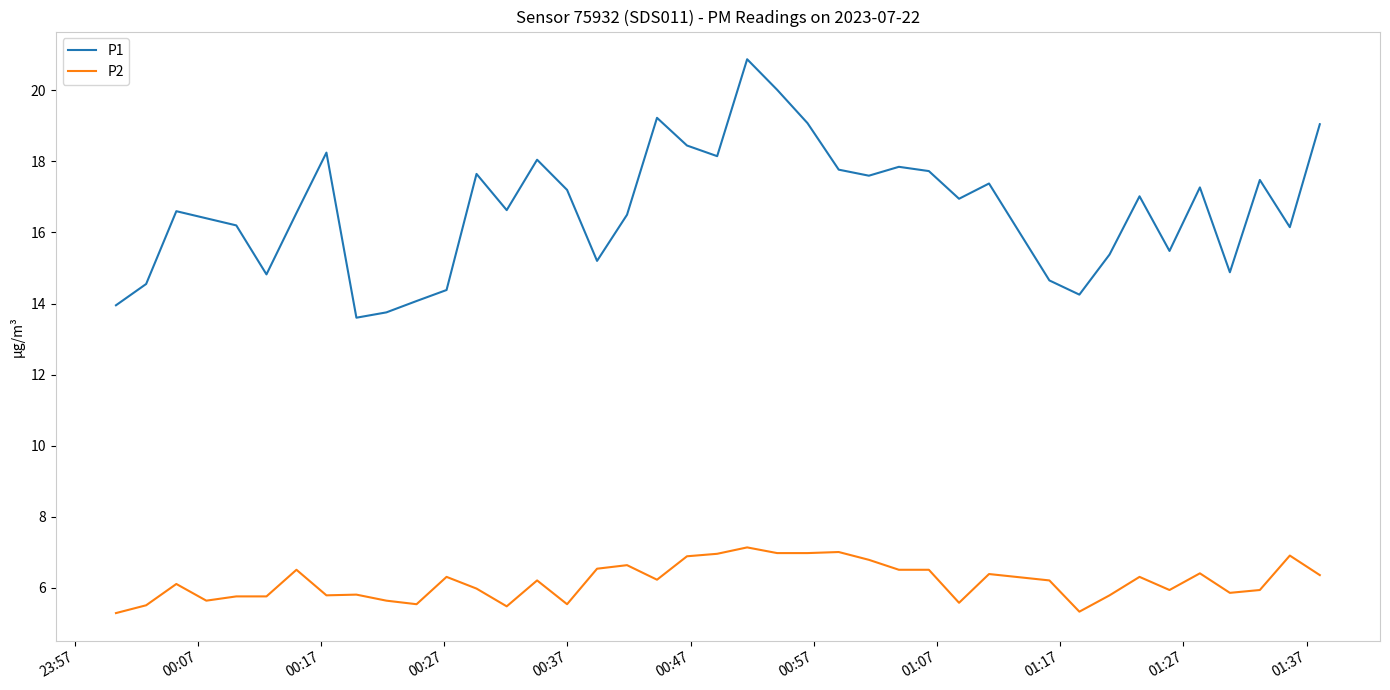

What is the minimum value shown in the chart?

5.3